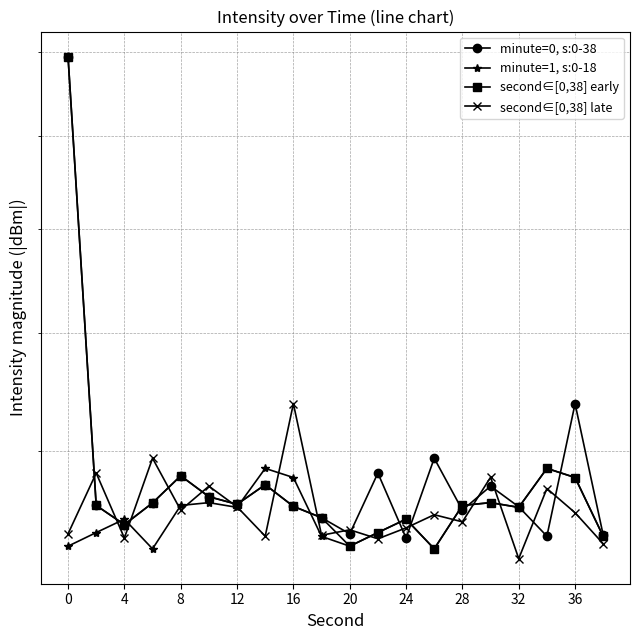

Count the number of categories in the chart.

20